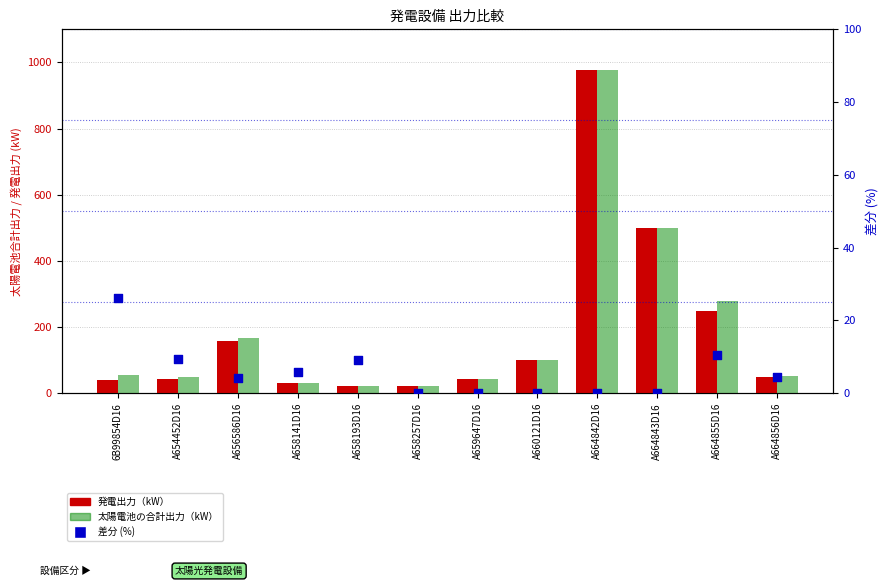

What are all the series names shown in the legend?

発電出力（kW）, 太陽電池の合計出力（kW）, 差分 (%)